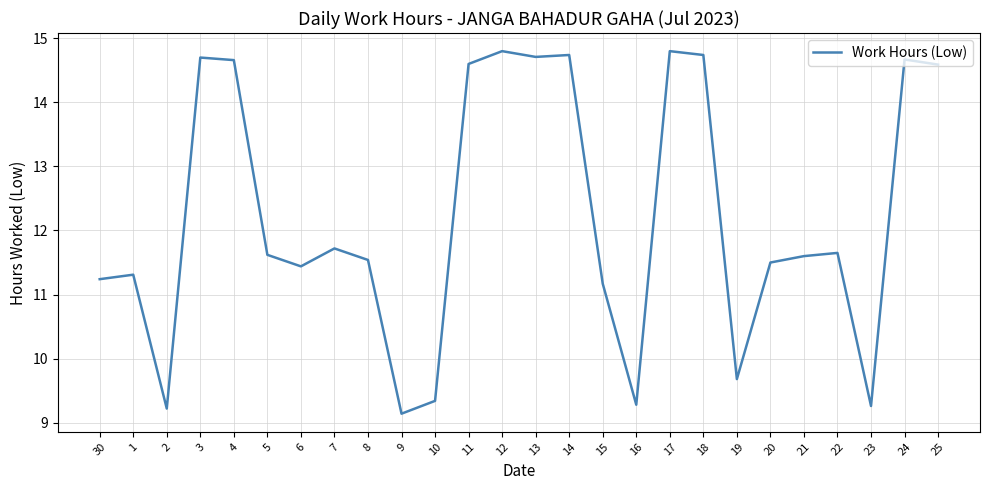

What is the greatest value displayed?

14.8